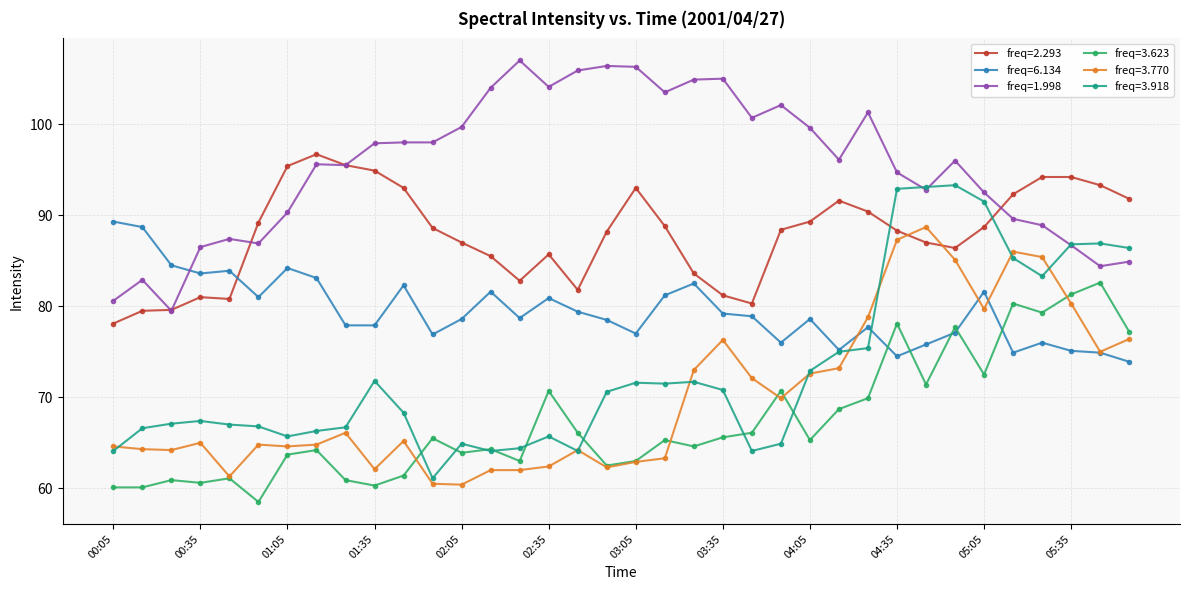

What is the minimum value shown in the chart?

58.5